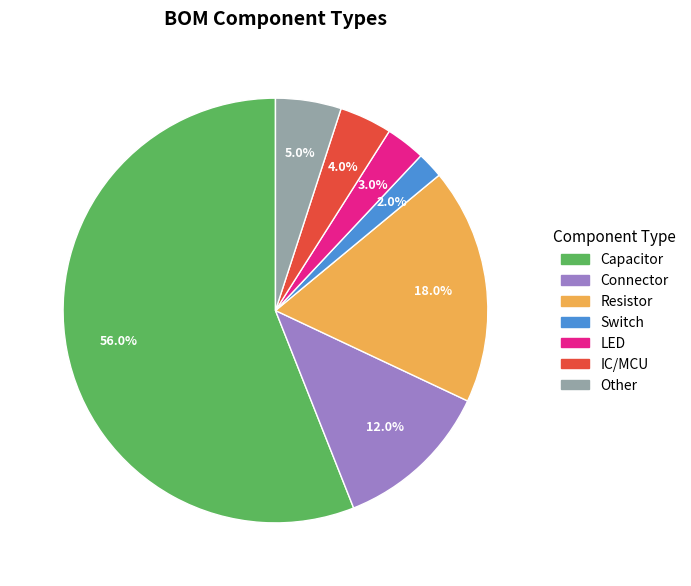

Rank the categories by value from highest to lowest.

Capacitor, Resistor, Connector, Other, IC/MCU, LED, Switch